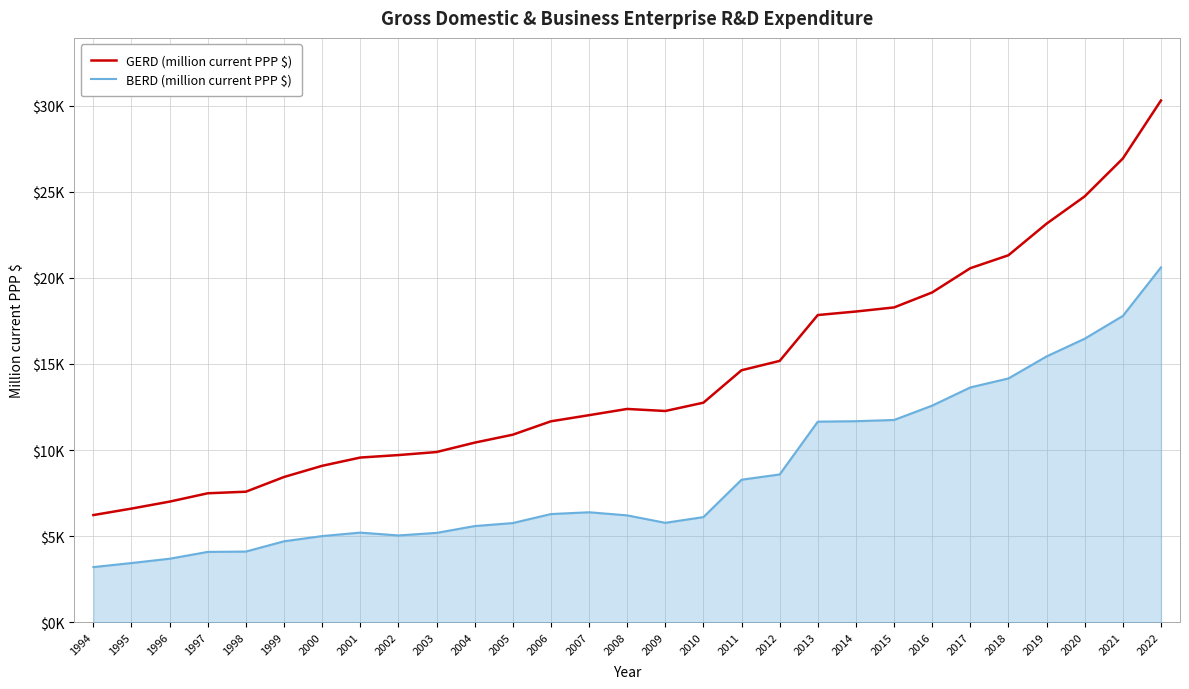

Is it true that GERD (million current PPP $) equals 36456.0 at 2018?

False